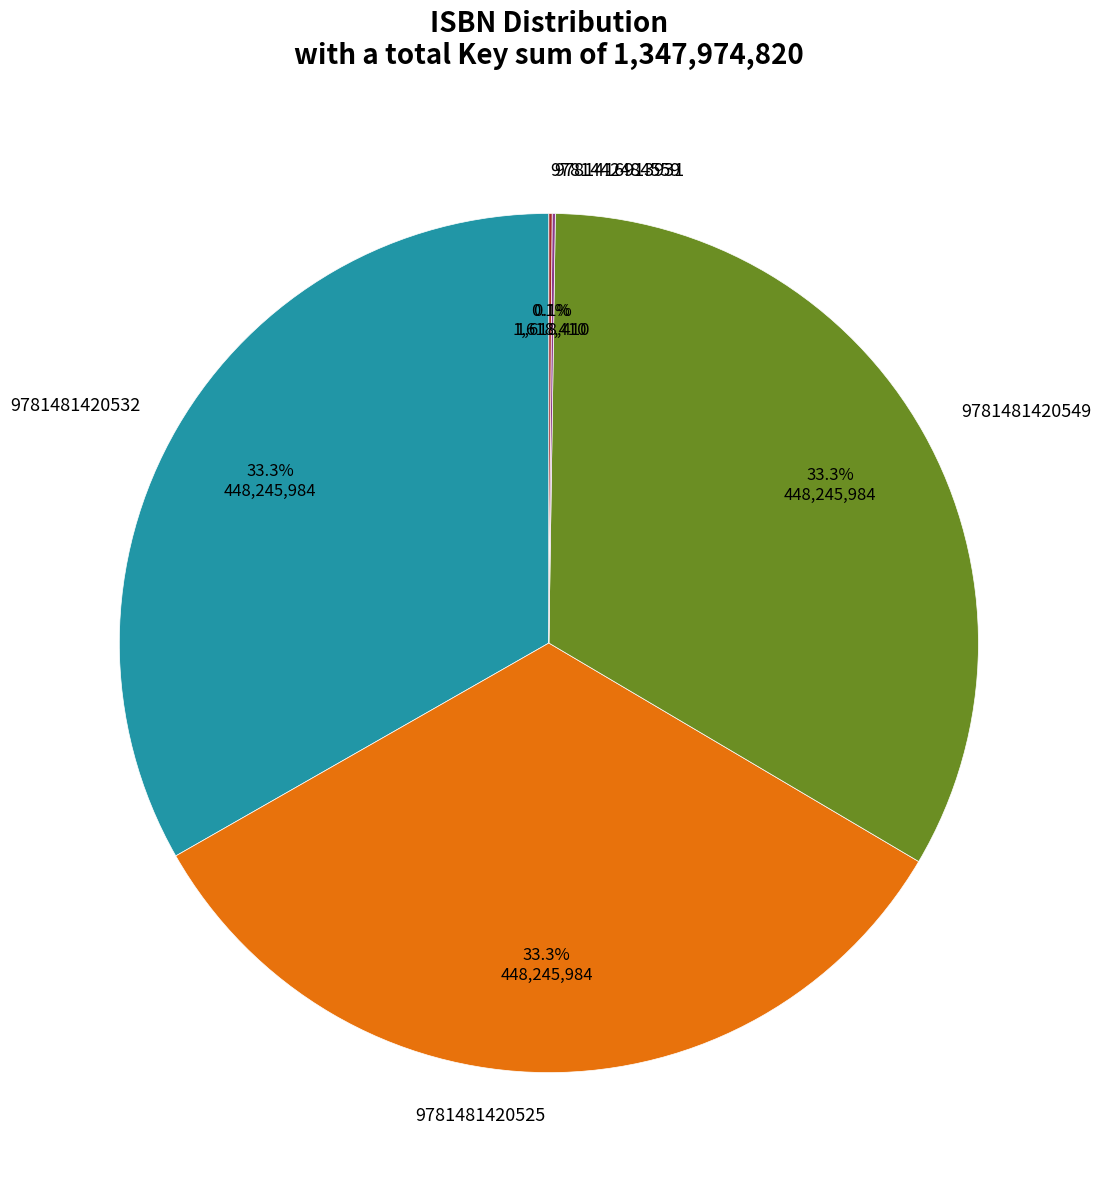

Does 9781481420549 account for over 50% of the chart?

No